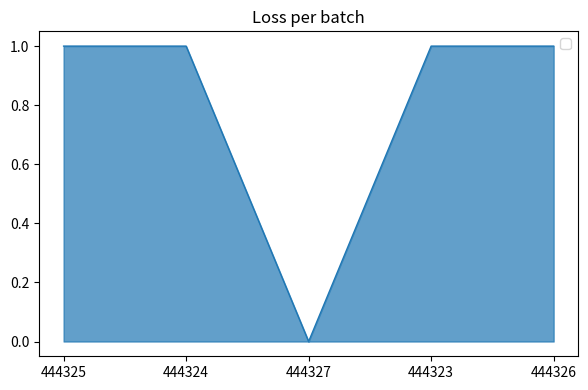

What position from the right is 444326?

1